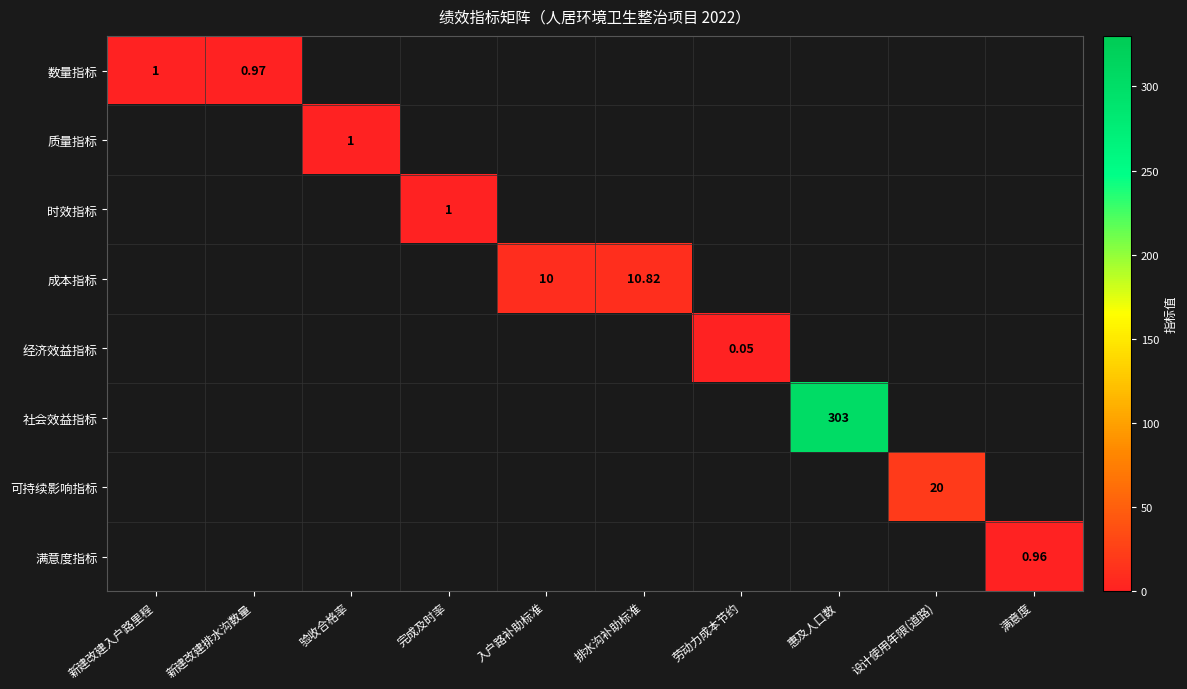

Where is 数量指标 nearest to the value 0?

新建改建排水沟数量